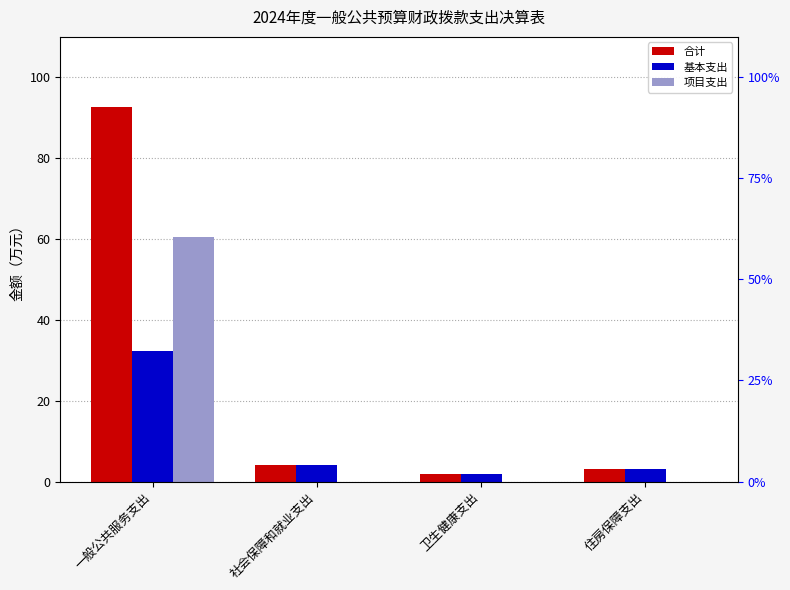

What is the total value across all series at 卫生健康支出?

3.7